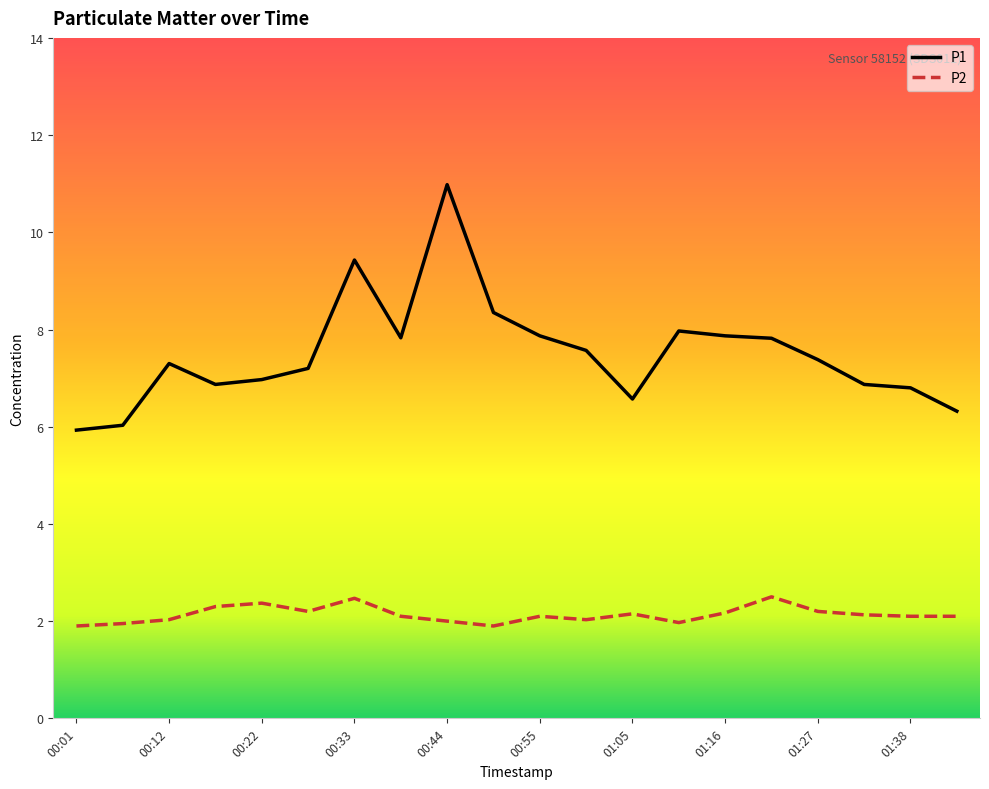

What is the average value of the P2 series?

2.1